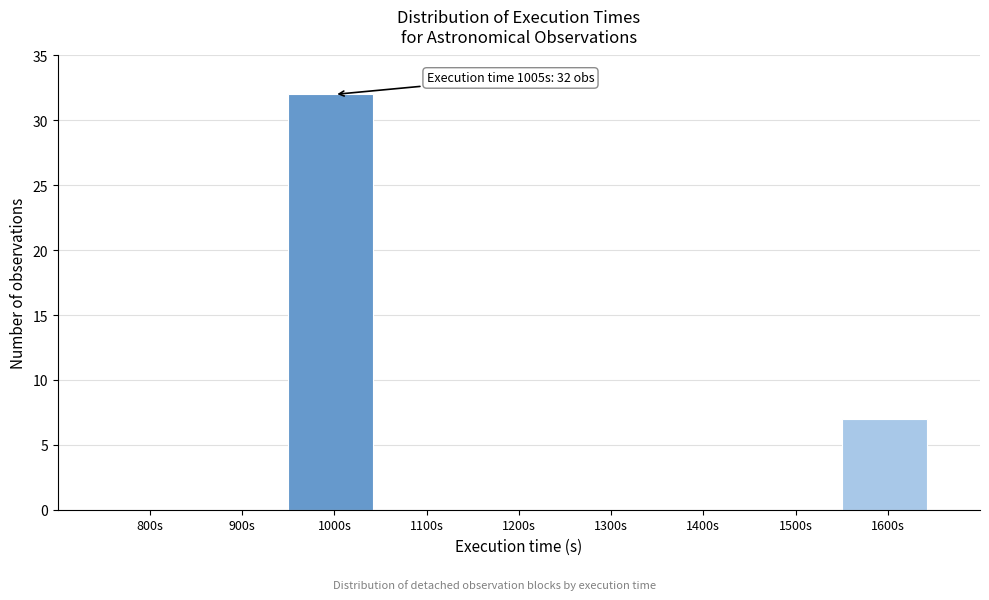

Reading left to right, what are all the values shown in this chart?

800s=0	900s=0	1000s=32	1100s=0	1200s=0	1300s=0	1400s=0	1500s=0	1600s=7